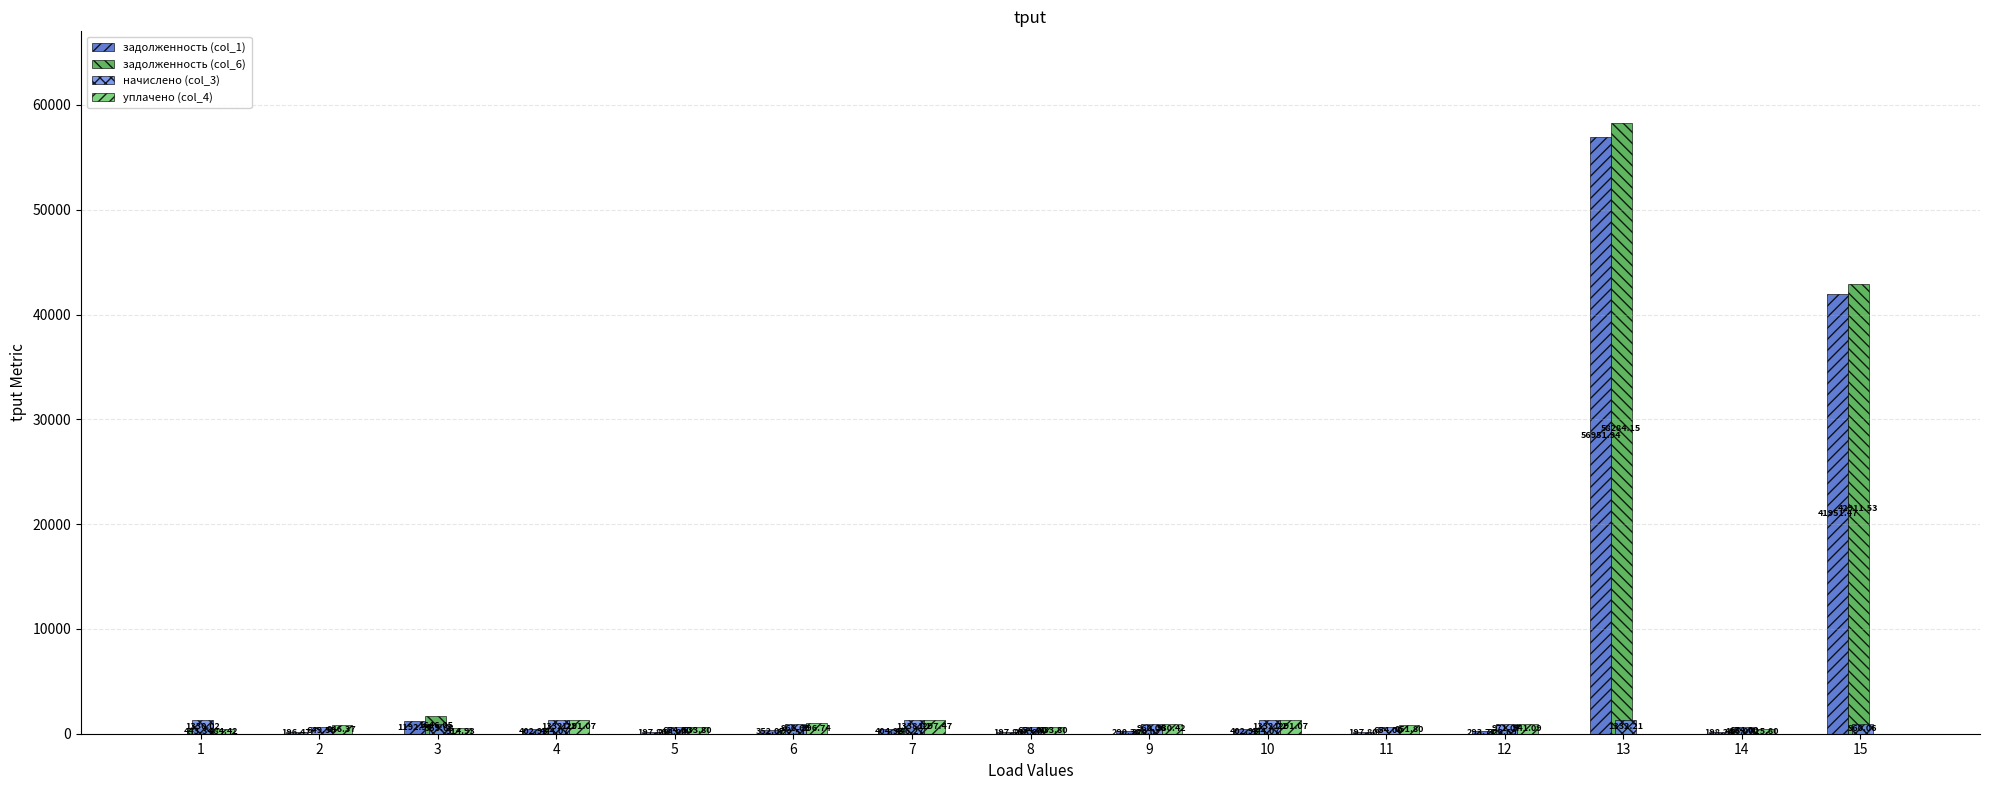

What is the sum of the начислено (col_3) values at 14 and 11?

1308.0